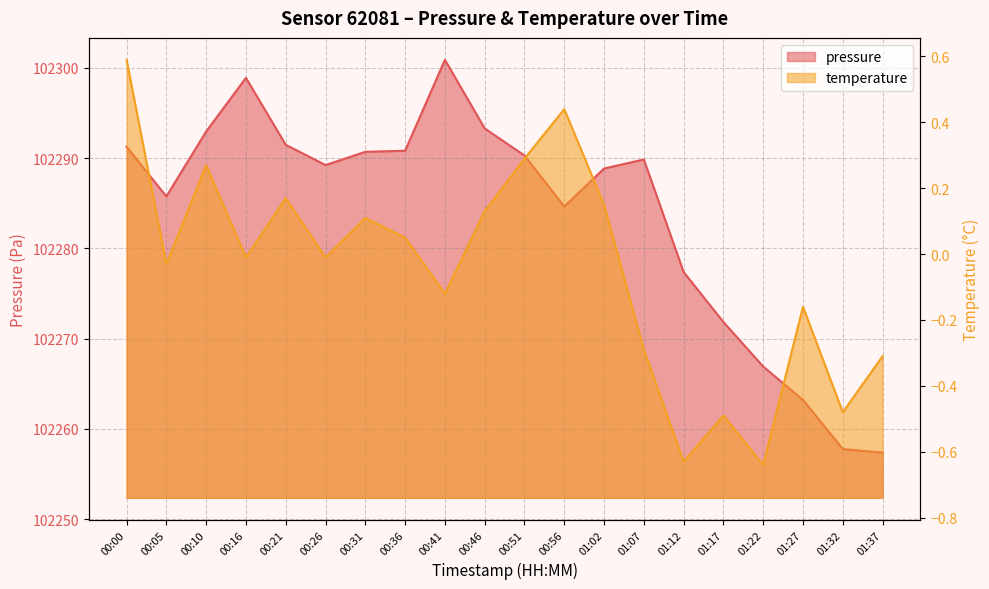

Reading left to right, extract all data points from this chart.

pressure: 00:00=102291.2	00:05=102285.8	00:10=102292.9	00:16=102298.9	00:21=102291.5	00:26=102289.2	00:31=102290.7	00:36=102290.8	00:41=102300.9	00:46=102293.3	00:51=102290.3	00:56=102284.6	01:02=102288.8	01:07=102289.8	01:12=102277.4	01:17=102271.8	01:22=102266.9	01:27=102263.2	01:32=102257.8	01:37=102257.4
temperature: 00:00=0.6	00:05=-0.0	00:10=0.3	00:16=-0.0	00:21=0.2	00:26=-0.0	00:31=0.1	00:36=0.1	00:41=-0.1	00:46=0.1	00:51=0.3	00:56=0.4	01:02=0.1	01:07=-0.3	01:12=-0.6	01:17=-0.5	01:22=-0.6	01:27=-0.2	01:32=-0.5	01:37=-0.3